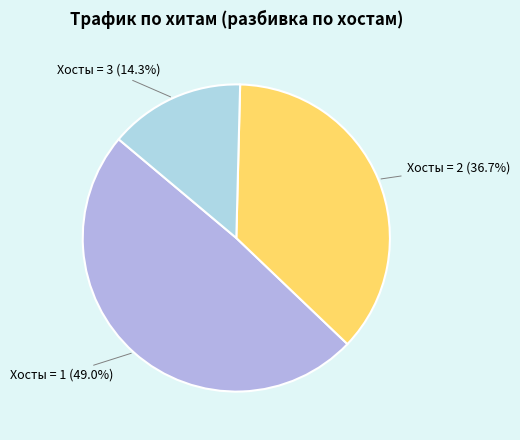

How many segments does this pie chart have?

3